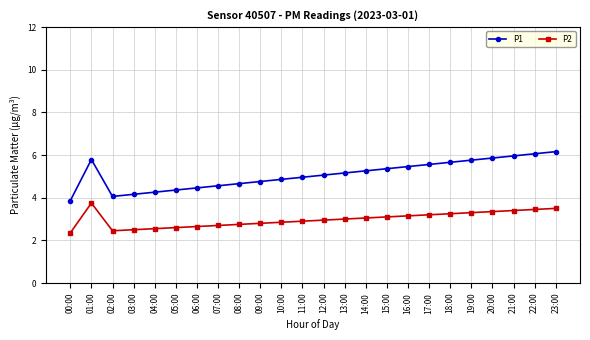

True or false: P1 and P2 cross at least once.

False